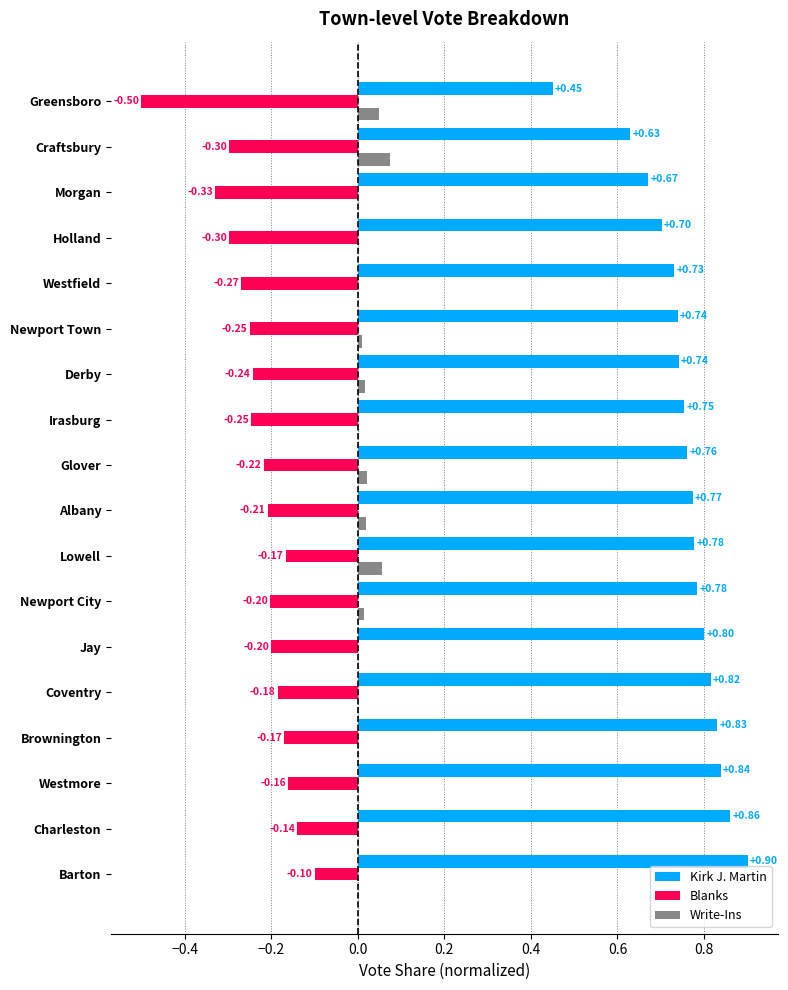

At which category is the sum across all series the highest?

Barton